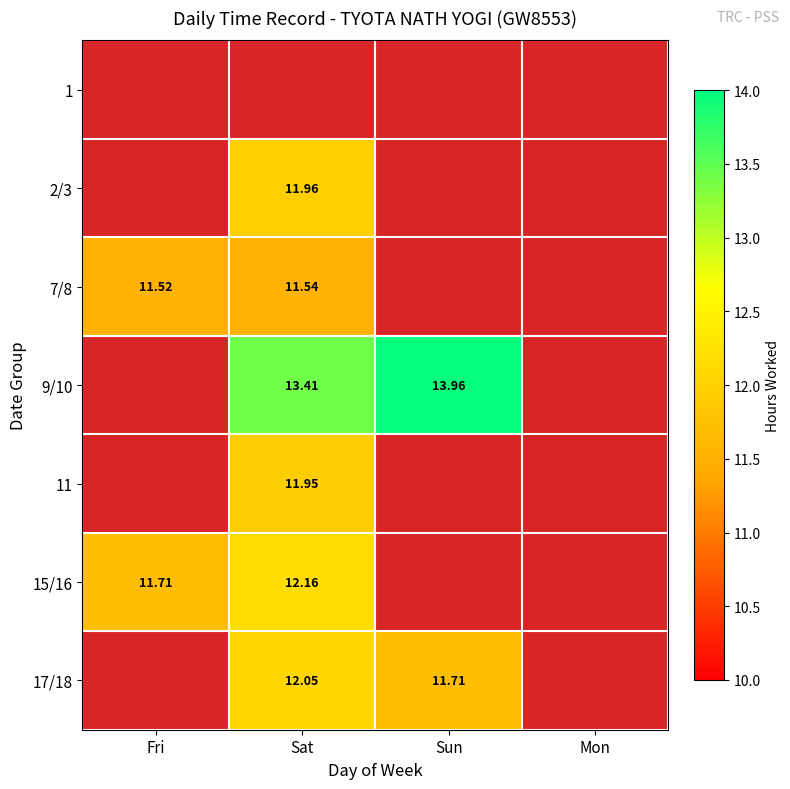

What is the spread (max minus min) of values at Sun?

14.0